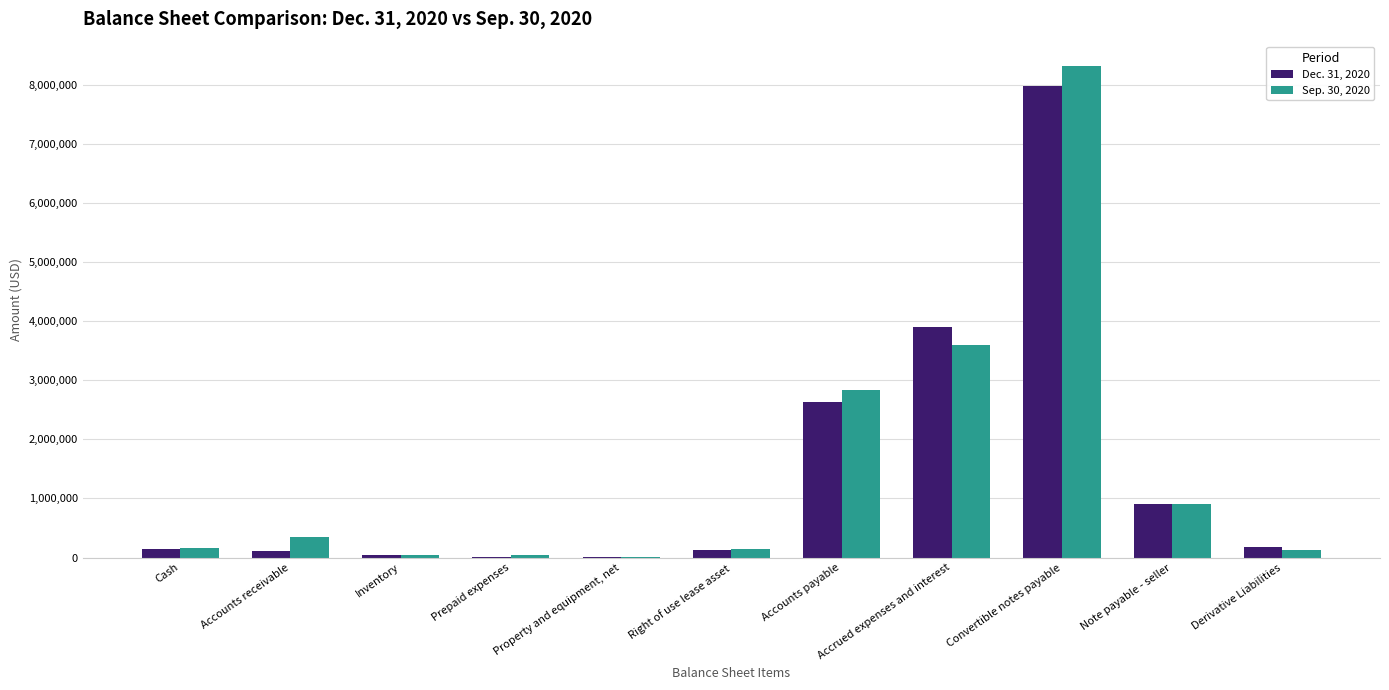

What is the sum of all Dec. 31, 2020 values?

16029633